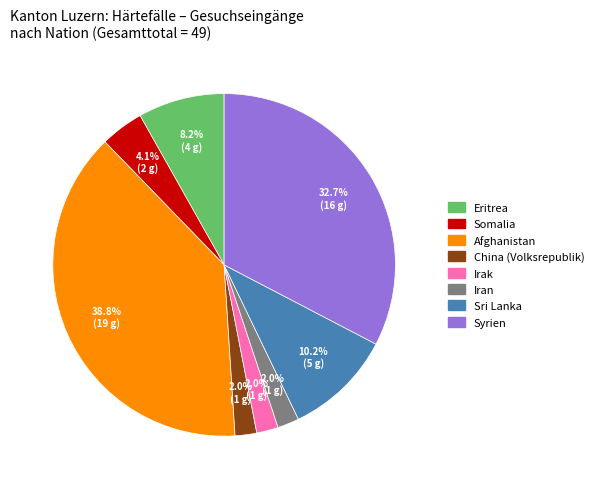

True or false: Iran accounts for 2% of the total.

True